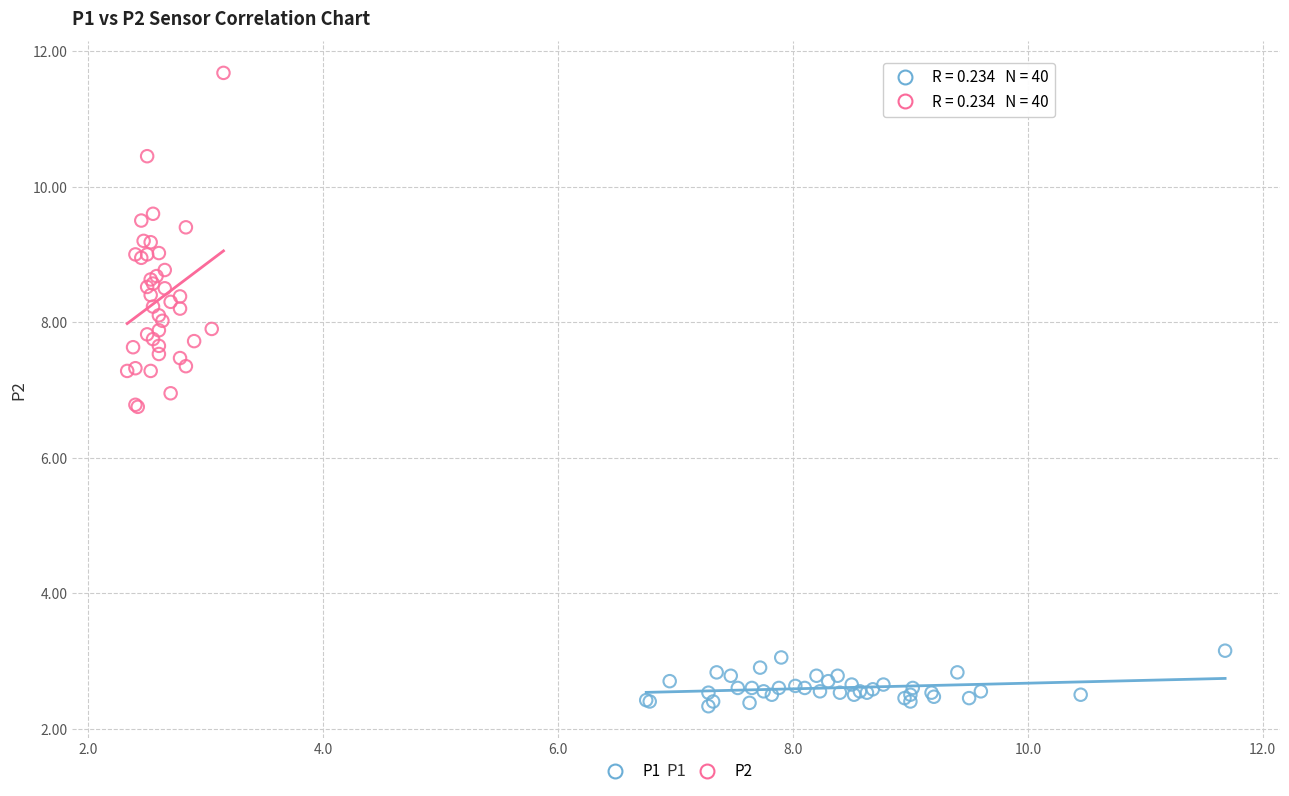

Which series contains the lowest Y value?

P1